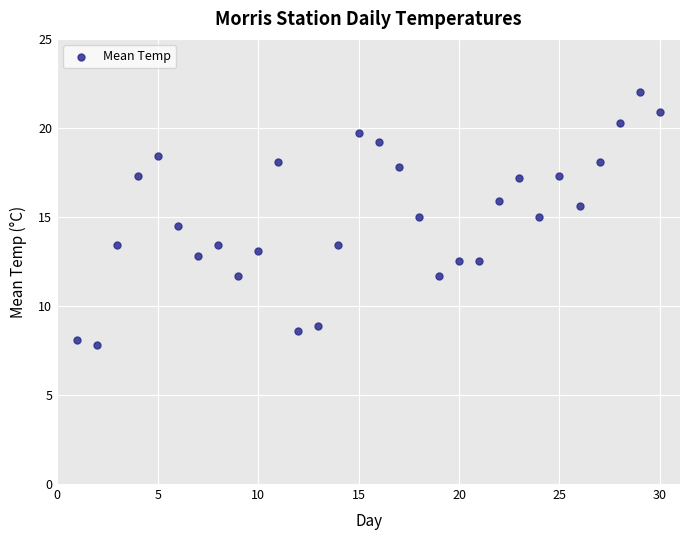

What is the range of X values (max minus min)?

29.0